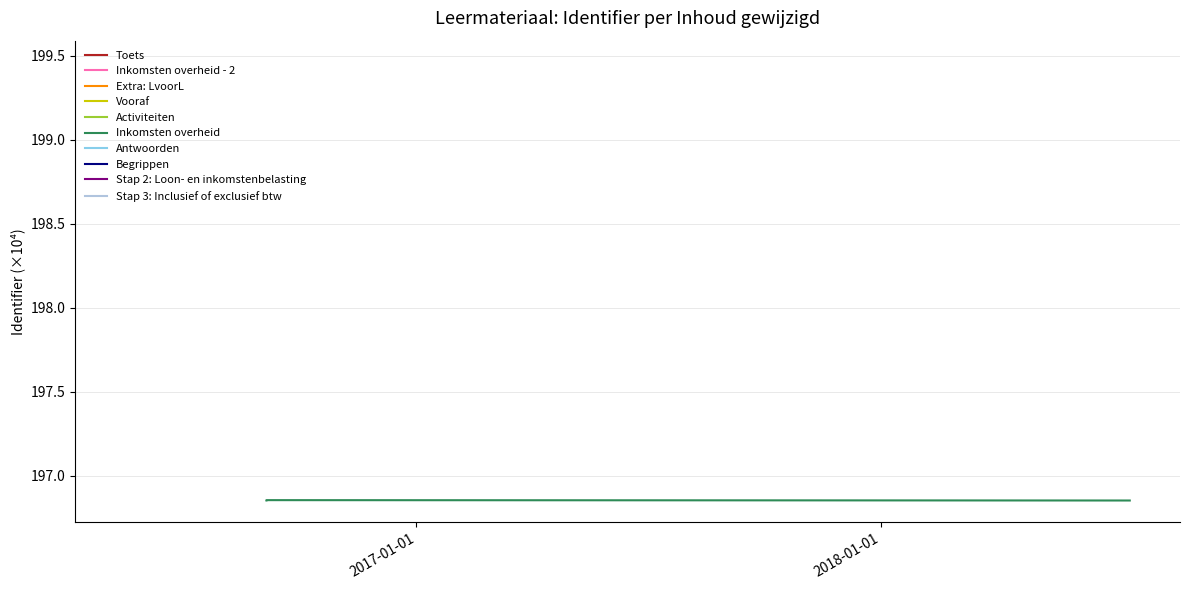

Reading right to left, extract all data points from this chart.

196.9	196.9	196.9